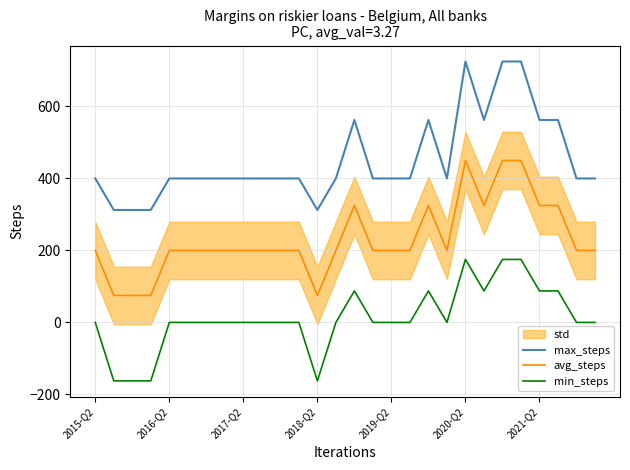

Rank the series by their maximum value, from lowest to highest.

min_steps, avg_steps, max_steps